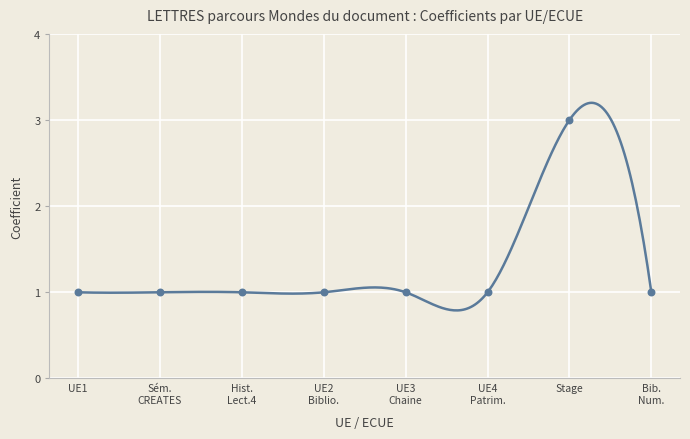

What is the ratio of the value at Hist. Lect.4 to the value at UE3 Chaine?

1.0